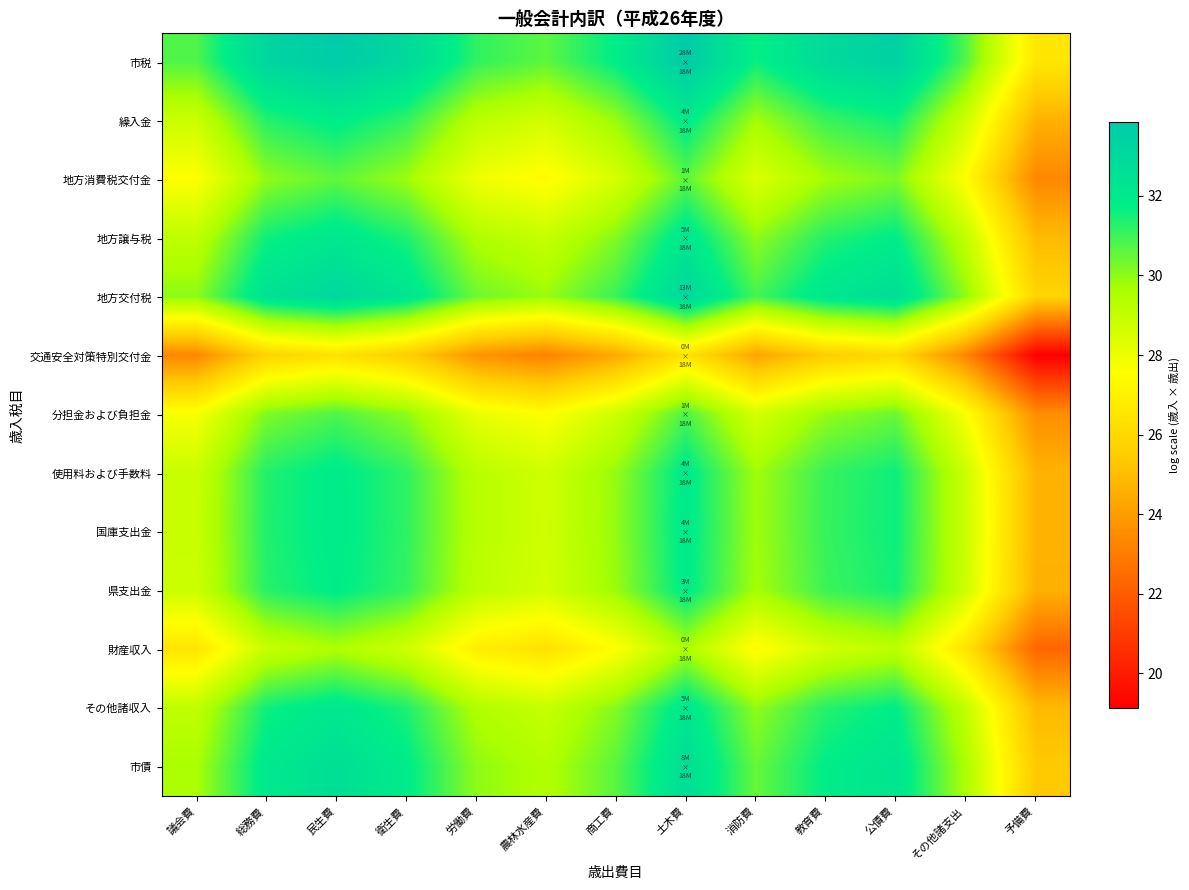

Between 労働費 and 衛生費, which is larger?

衛生費